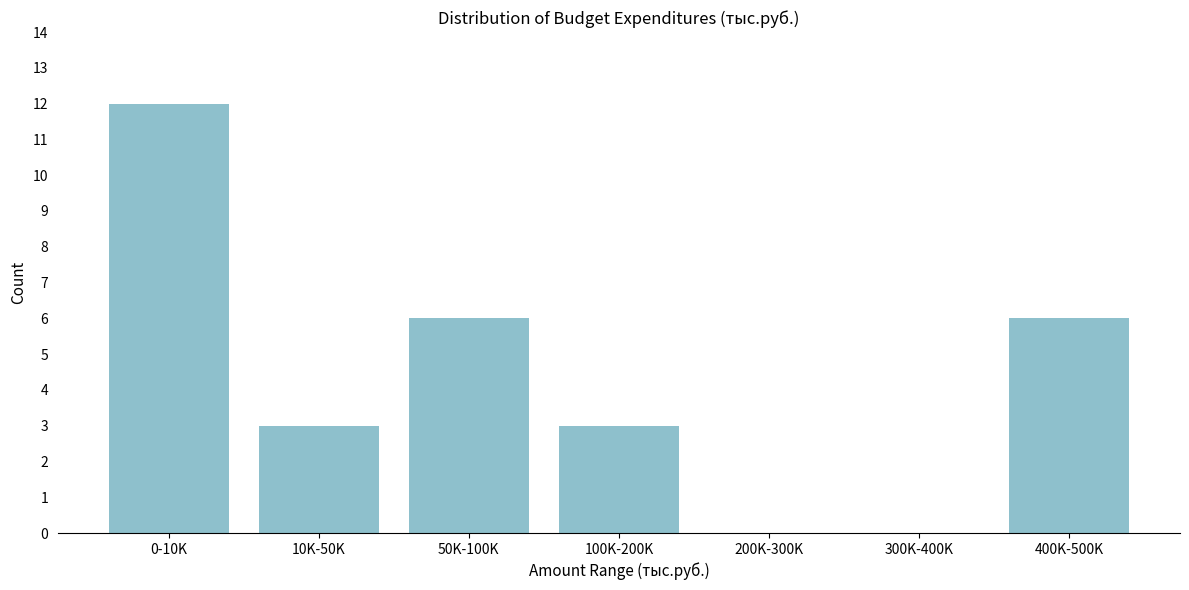

Reading left to right, list all the values displayed in this chart.

0-10K=12	10K-50K=3	50K-100K=6	100K-200K=3	200K-300K=0	300K-400K=0	400K-500K=6